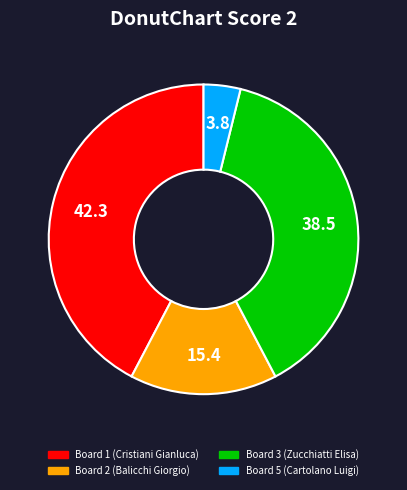

Does any single category account for the majority?

No